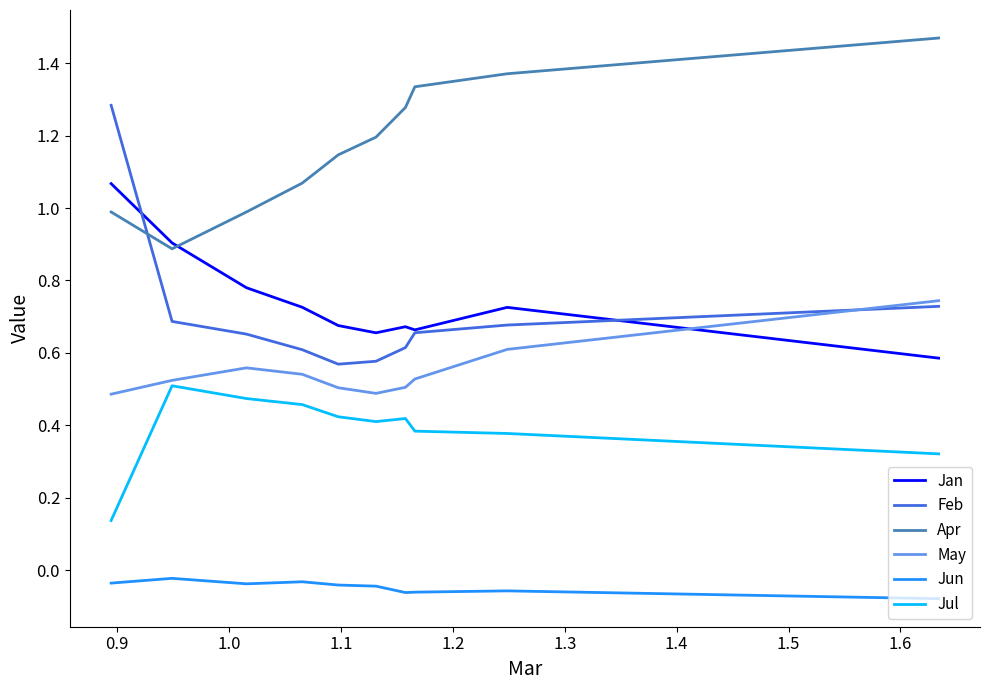

Which series has the largest total across all categories?

Apr